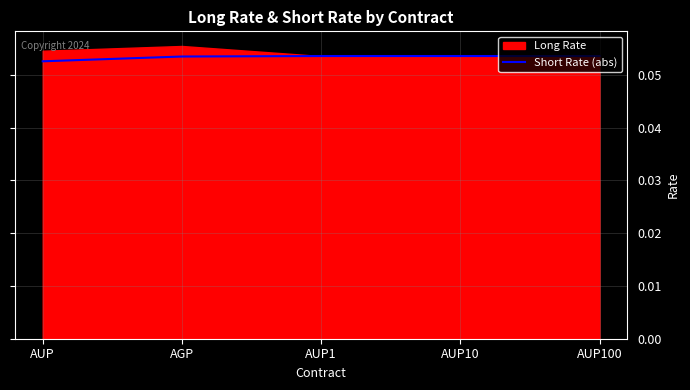

What is the label of the 4th point from the right?

AGP